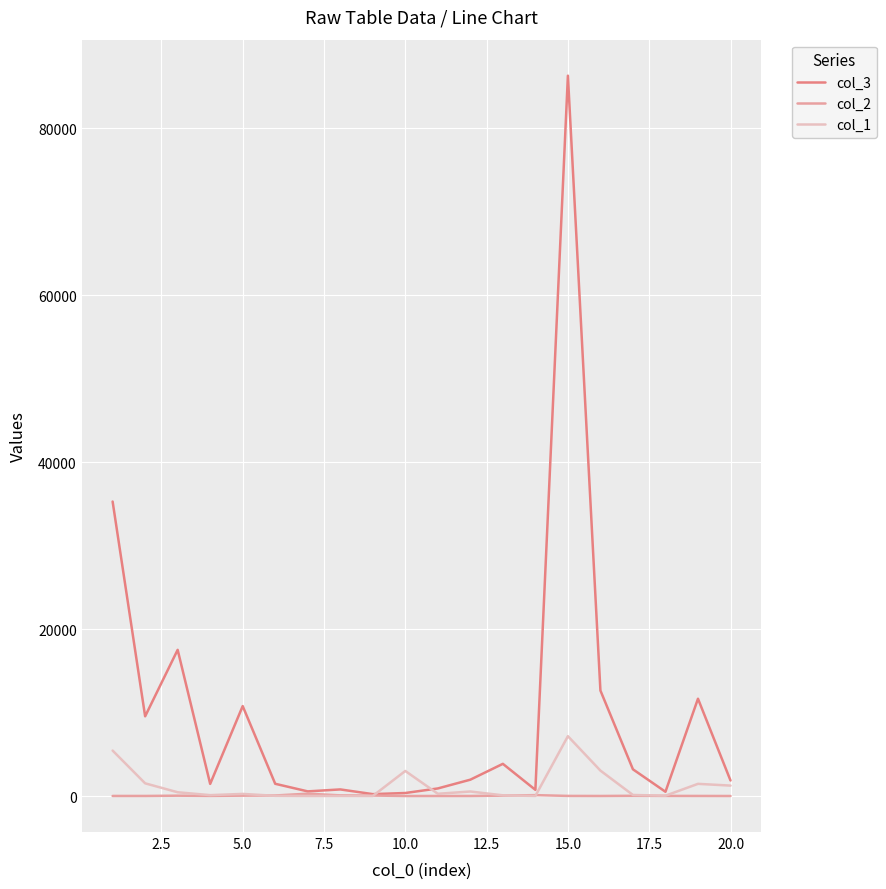

What is the greatest value displayed?

86290.7